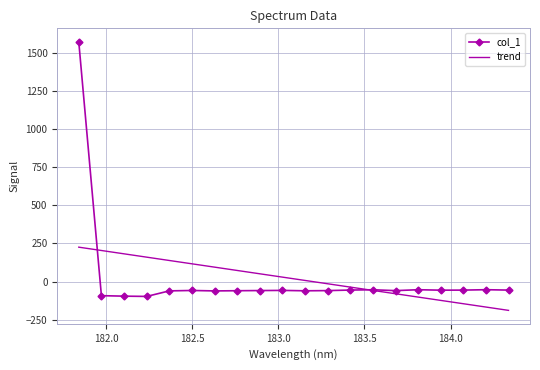

Count the number of data series in this chart.

2